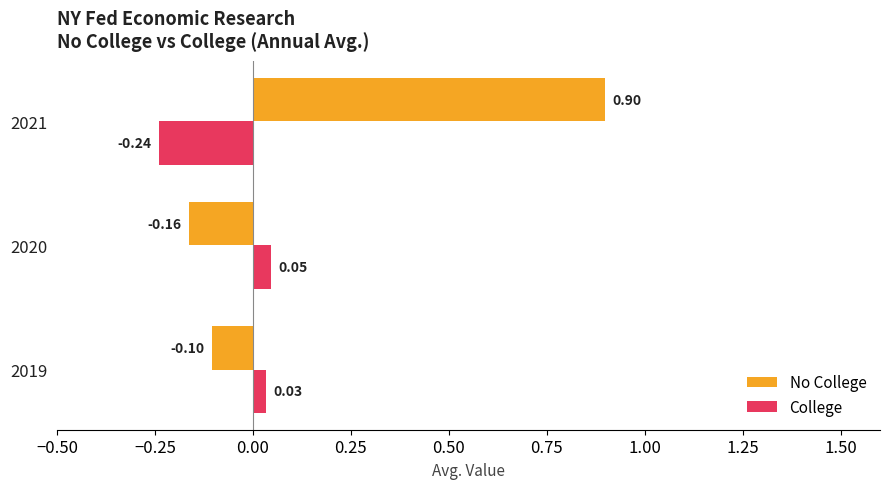

At how many categories does at least one series exceed 0?

3